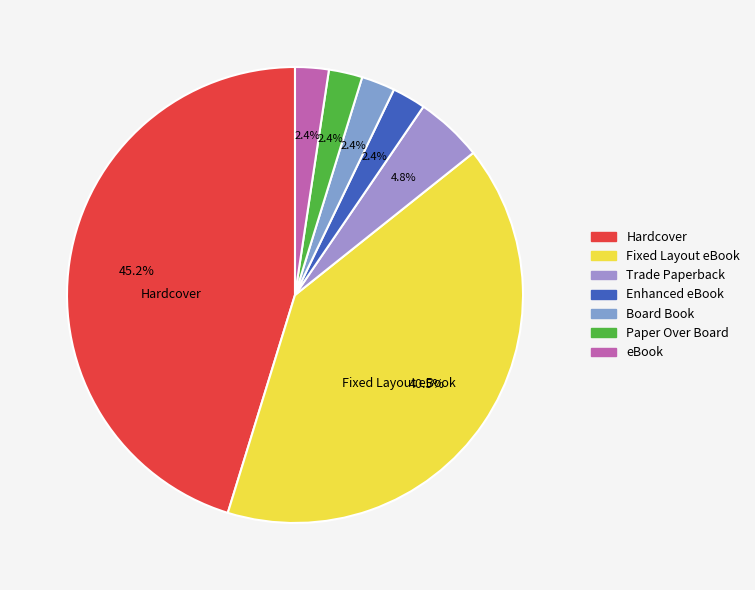

Is Enhanced eBook the majority of the pie?

No